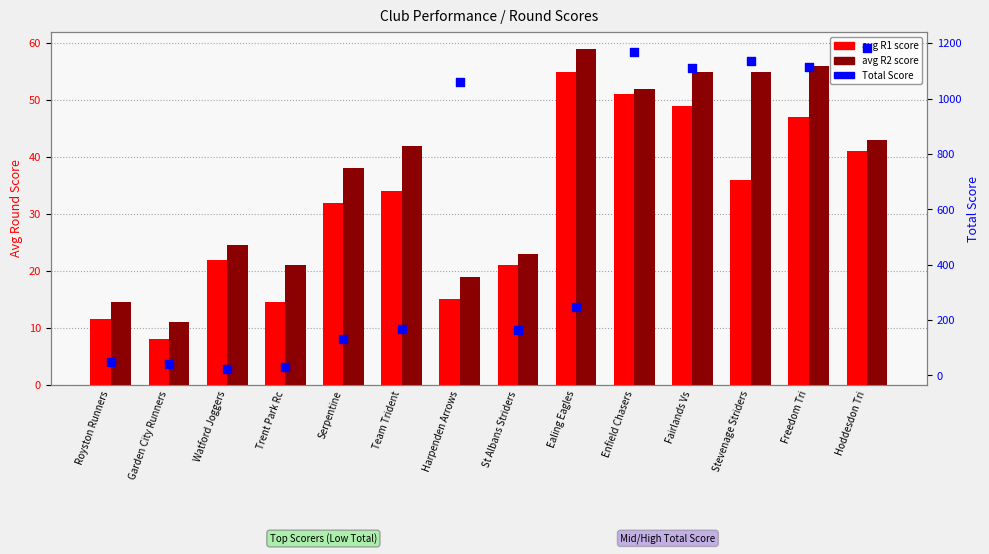

At how many categories does at least one series exceed 738?

6